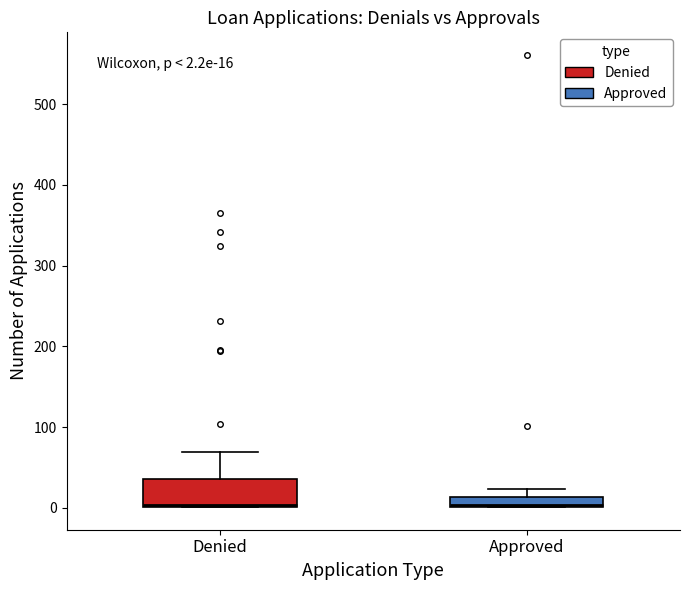

Which box is the tallest, from its lower edge to its upper edge?

Denied